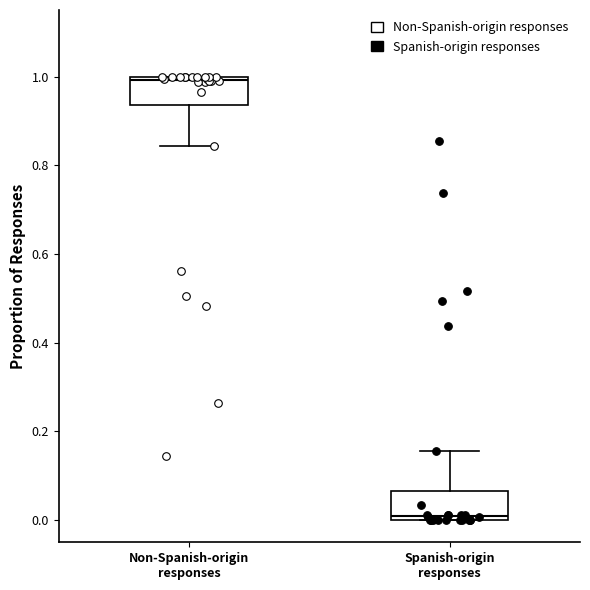

Where is the upper edge of the box for Spanish-origin responses on the y-axis? The values are not printed on the chart, so give them approximately, as read against the axis.

0.06